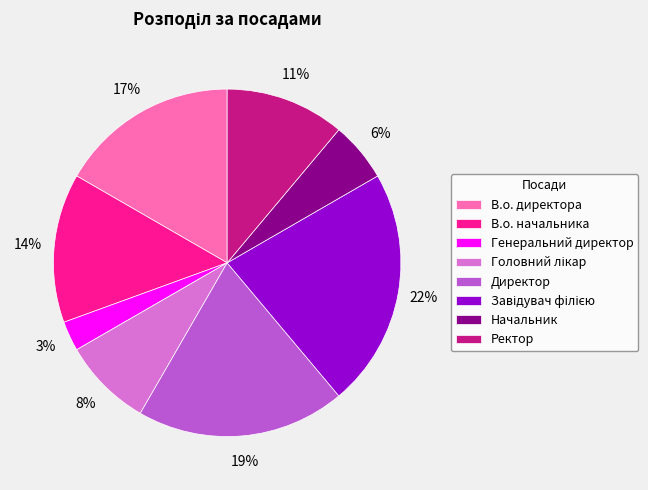

What percentage is the Генеральний директор slice, to the nearest percent?

3%